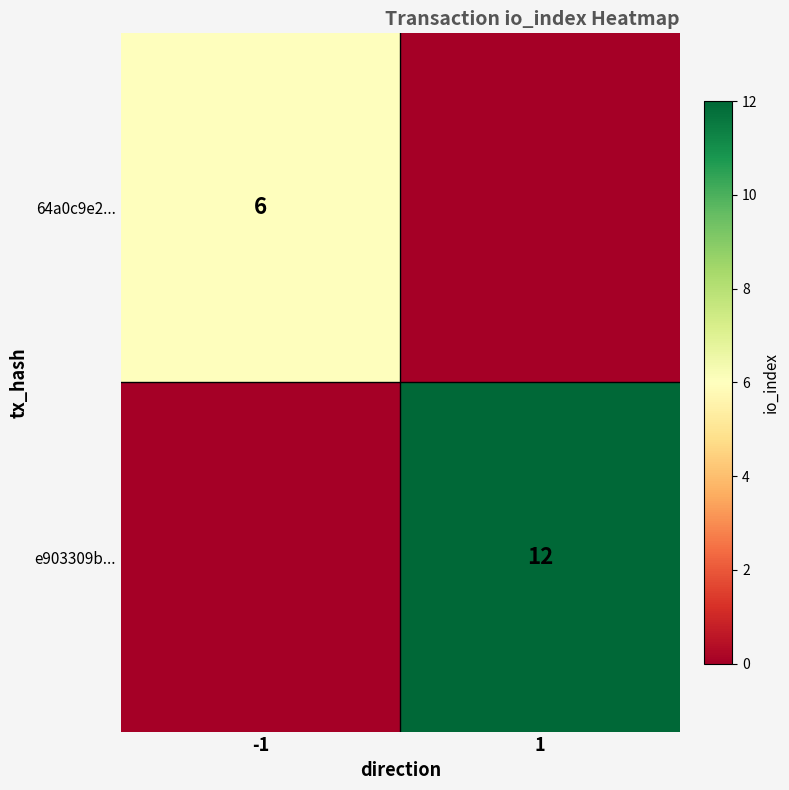

Is it true that 64a0c9e2... equals 6 at -1?

True